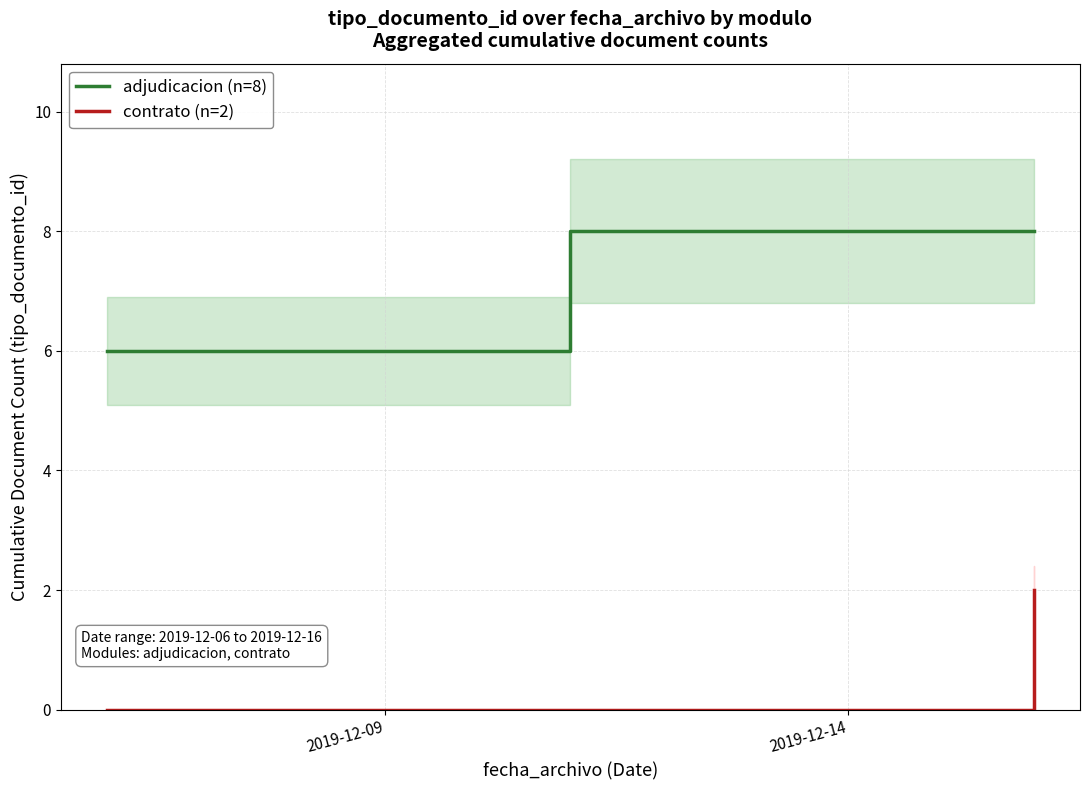

Count the number of data series in this chart.

2